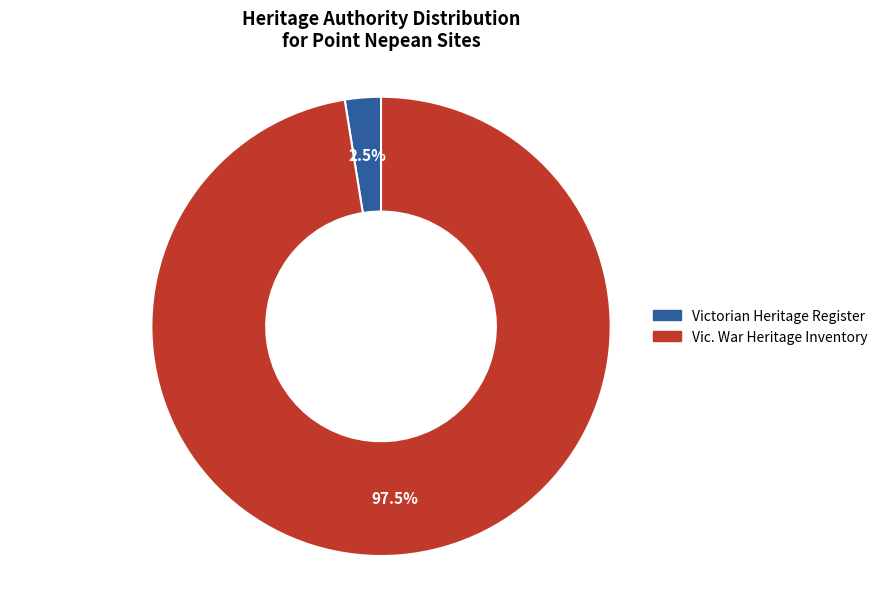

Which category accounts for the majority?

Vic. War Heritage Inventory